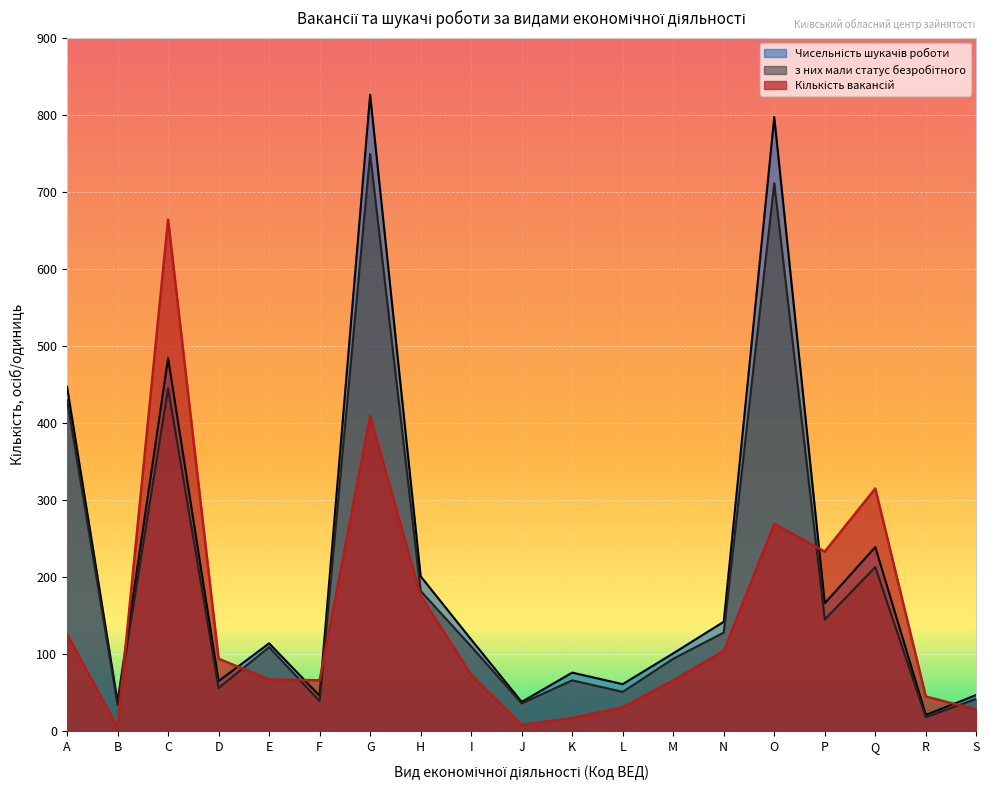

Reading left to right, extract all data points from this chart.

Кількість вакансій: A=126	B=5	C=664	D=94	E=67	F=66	G=409	H=176	I=73	J=8	K=17	L=31	M=66	N=104	O=269	P=233	Q=315	R=45	S=28
Чисельність шукачів роботи: A=447	B=38	C=484	D=65	E=114	F=46	G=826	H=201	I=119	J=38	K=76	L=61	M=101	N=142	O=797	P=166	Q=239	R=21	S=47
з них мали статус безробітного: A=430	B=34	C=445	D=56	E=109	F=39	G=749	H=182	I=110	J=36	K=66	L=51	M=94	N=128	O=711	P=145	Q=213	R=18	S=42